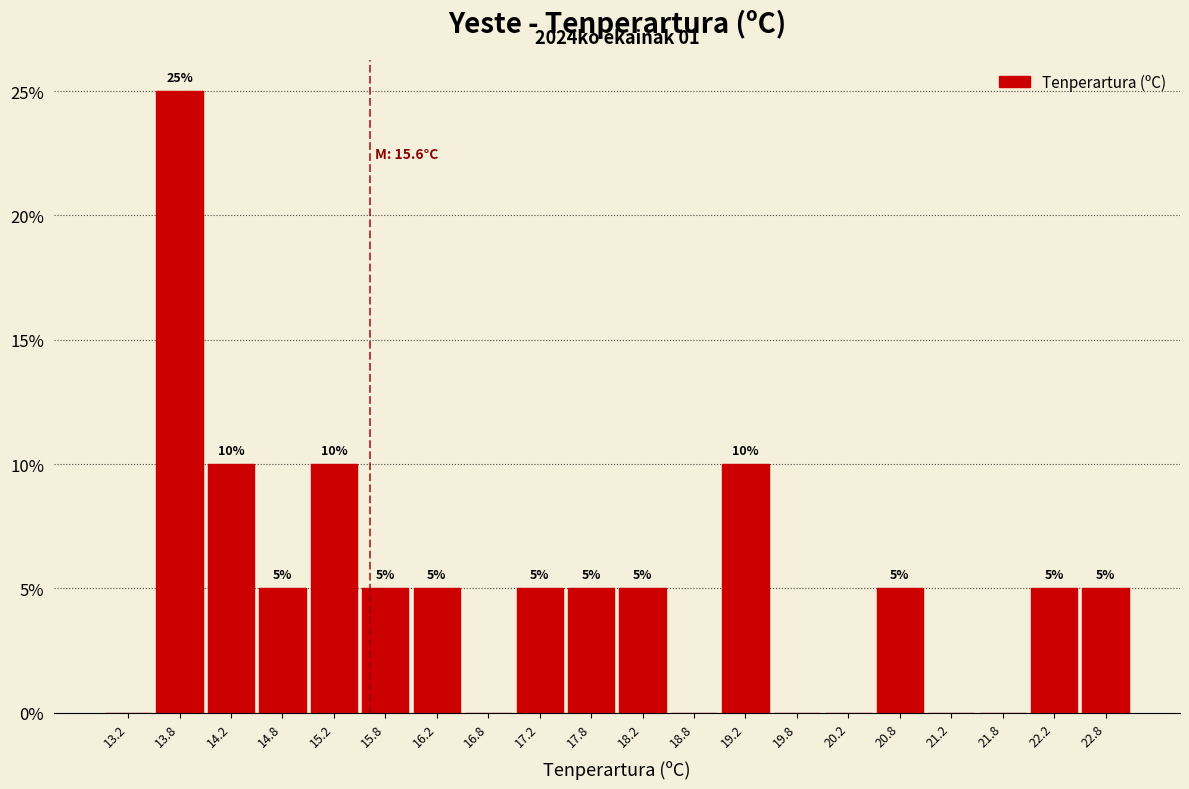

Which range on the x-axis has the tallest bar?

13.5 to 14.0